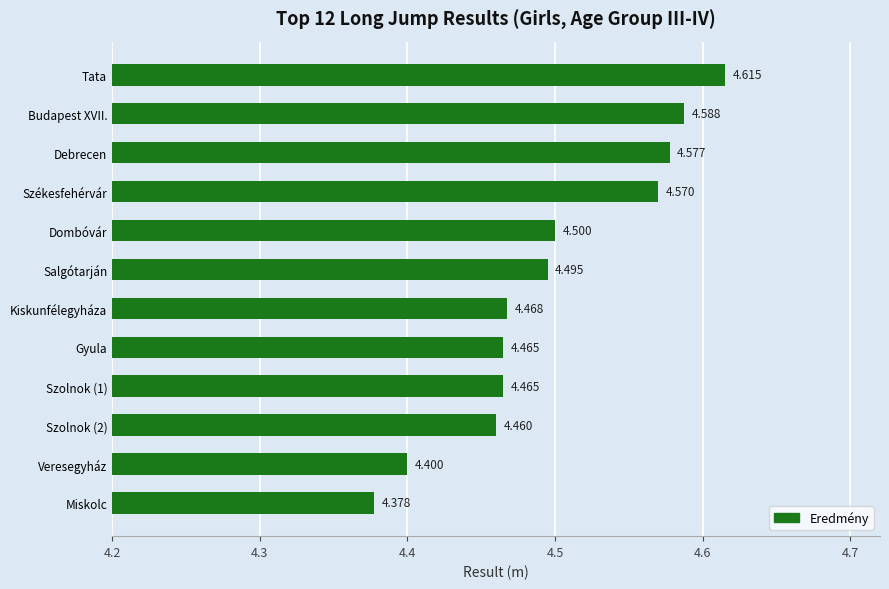

At which category does the chart reach its peak across all series?

Tata